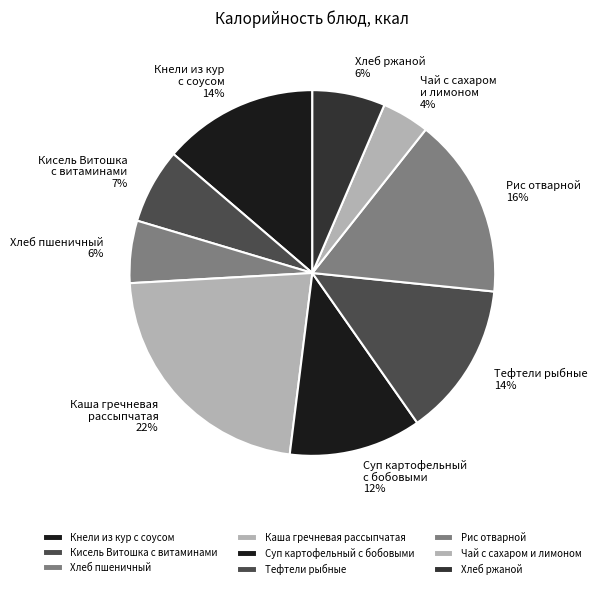

To the nearest percent, what portion does Суп картофельный с бобовыми represent?

12%